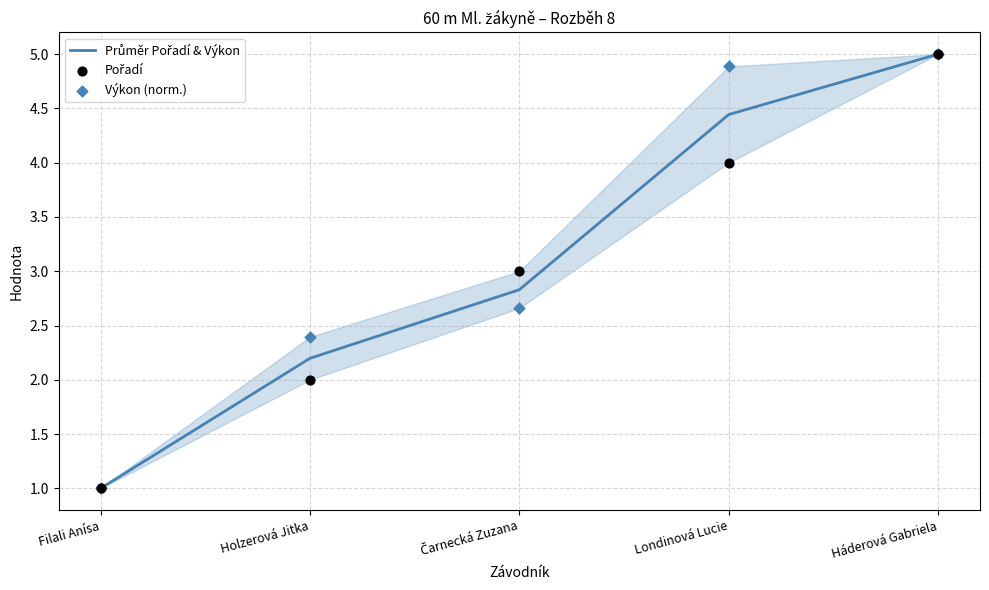

What is the total value across all series at Londinová Lucie?

13.3